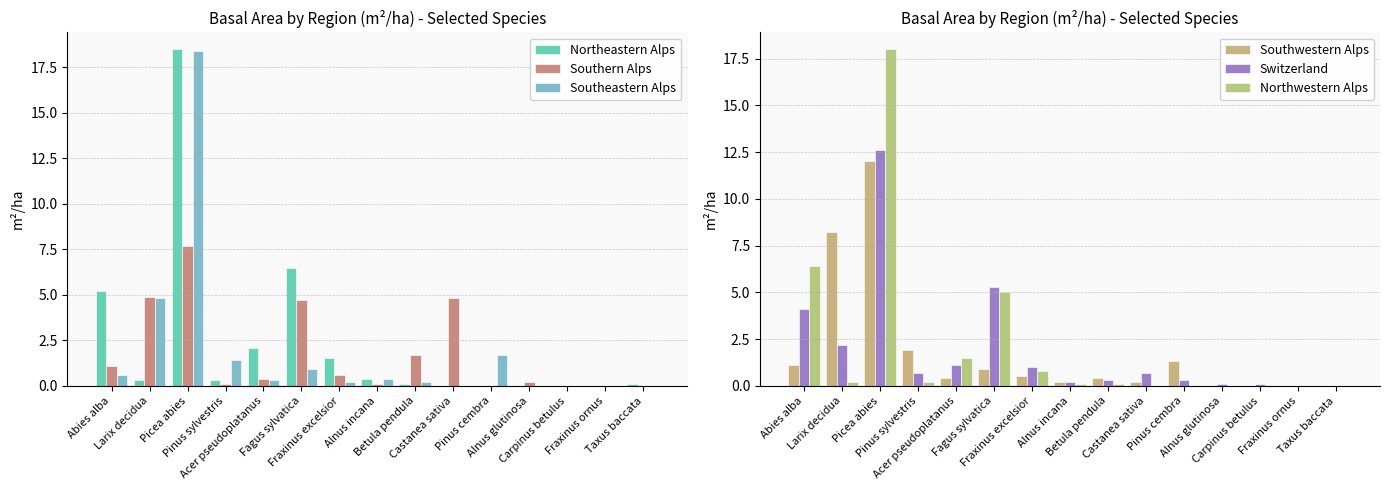

Between Larix decidua and Taxus baccata, which is larger?

Larix decidua